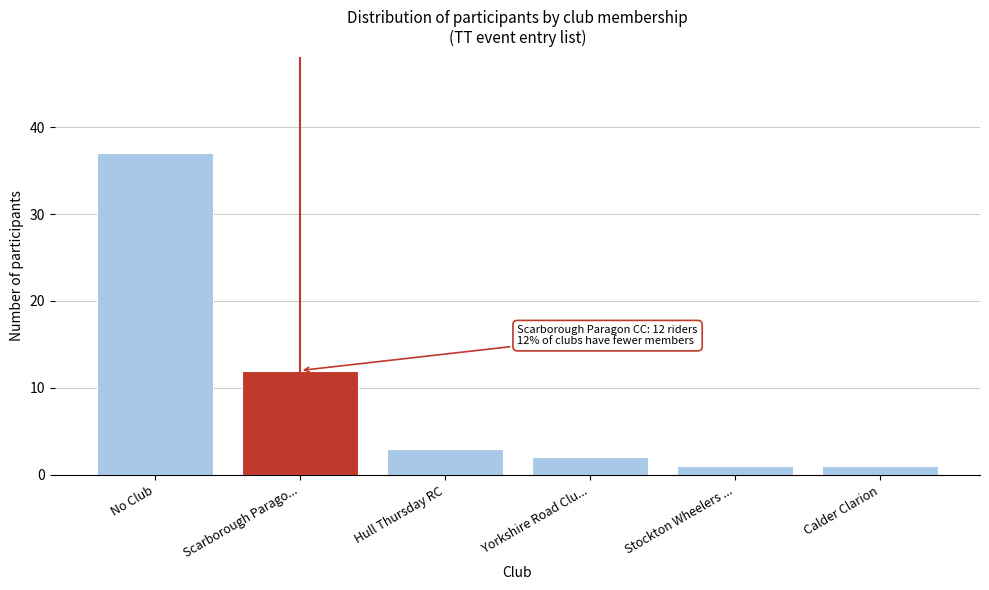

Reading left to right, what are all the values shown in this chart?

No Club=37	Scarborough Parago...=12	Hull Thursday RC=3	Yorkshire Road Clu...=2	Stockton Wheelers ...=1	Calder Clarion=1